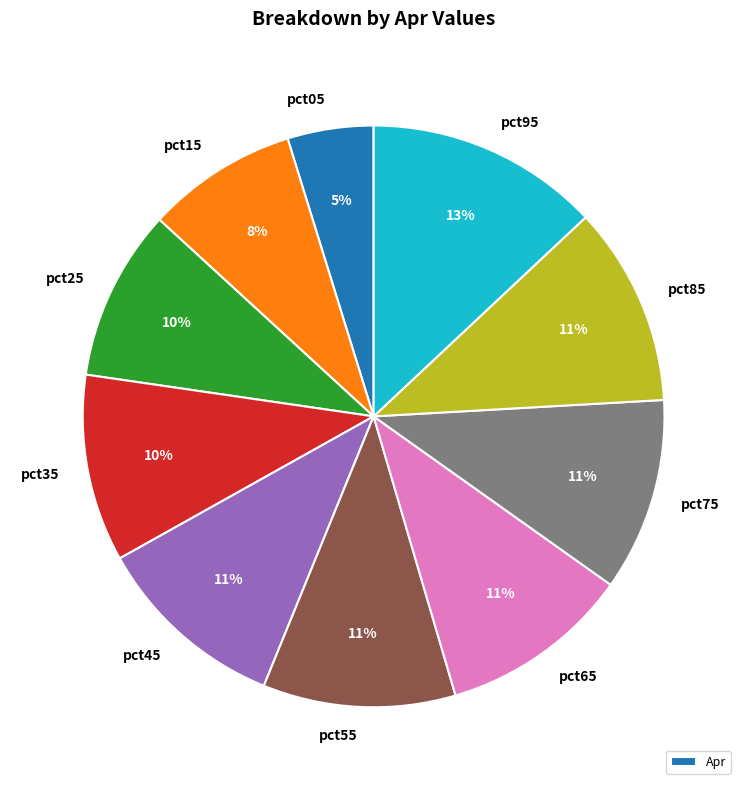

Count the number of slices in the pie.

10